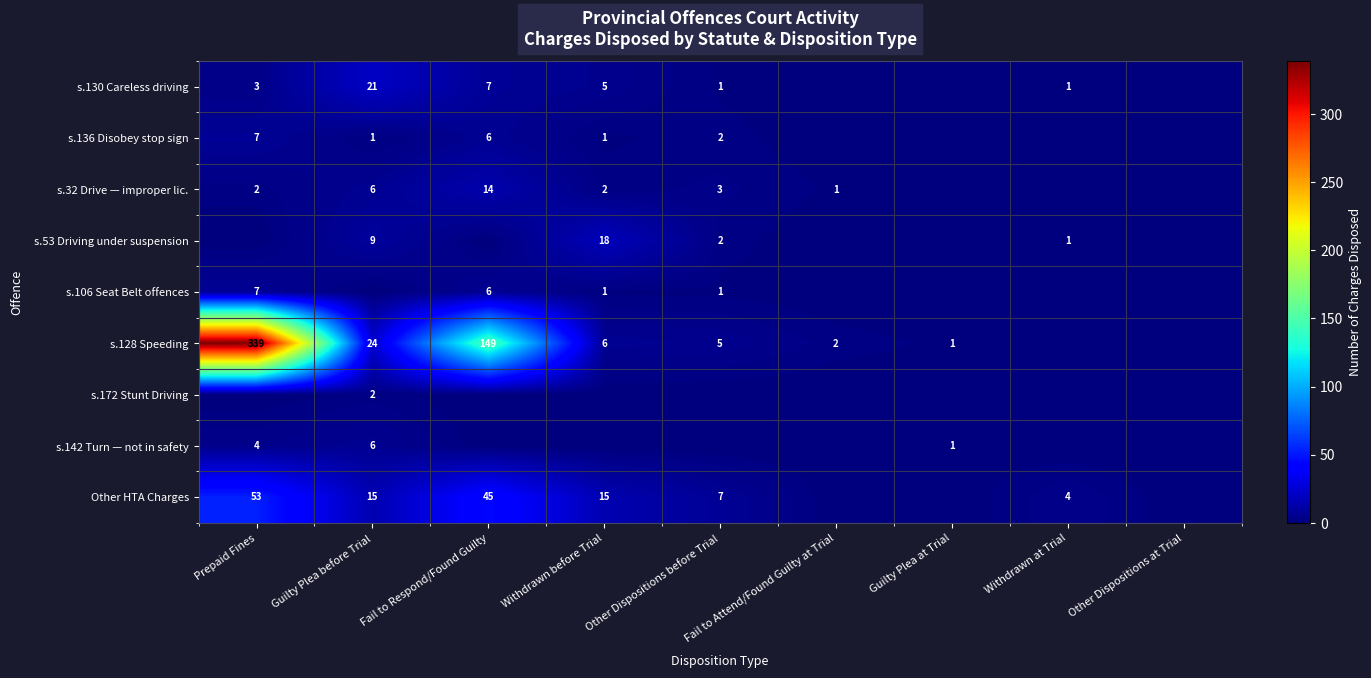

Is it true that s.128 Speeding equals 339 at Prepaid Fines?

True